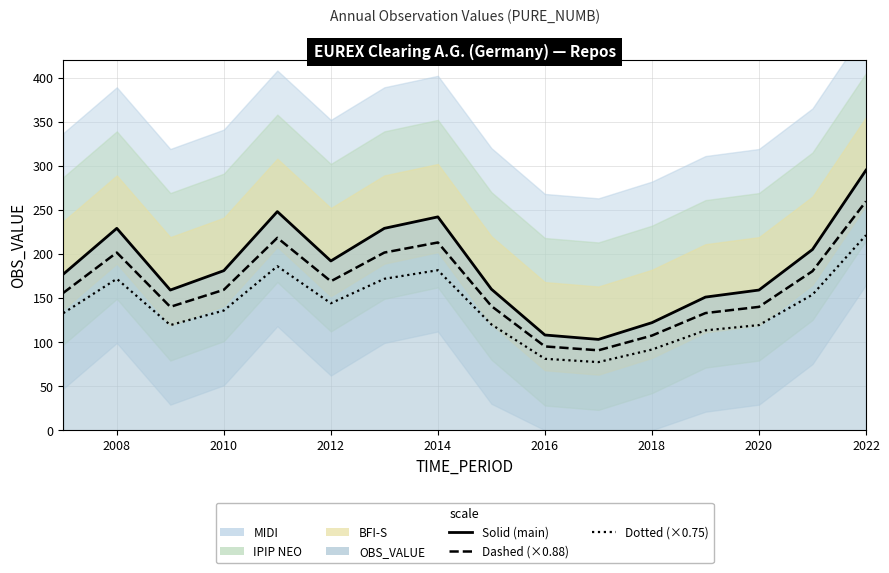

What is the ratio of the value at 2010 to the value at 2018?

1.5